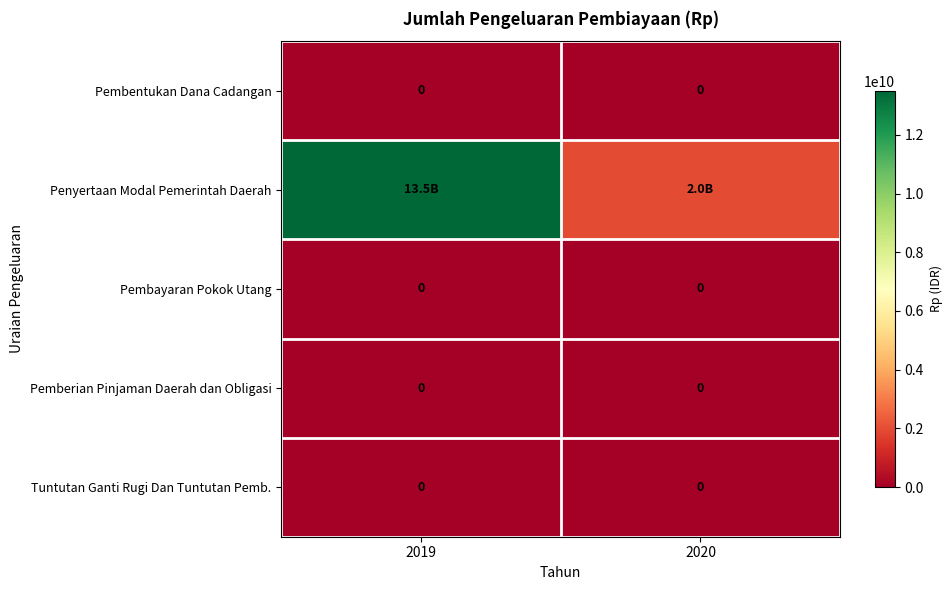

At how many categories does at least one series exceed 3099167070?

1